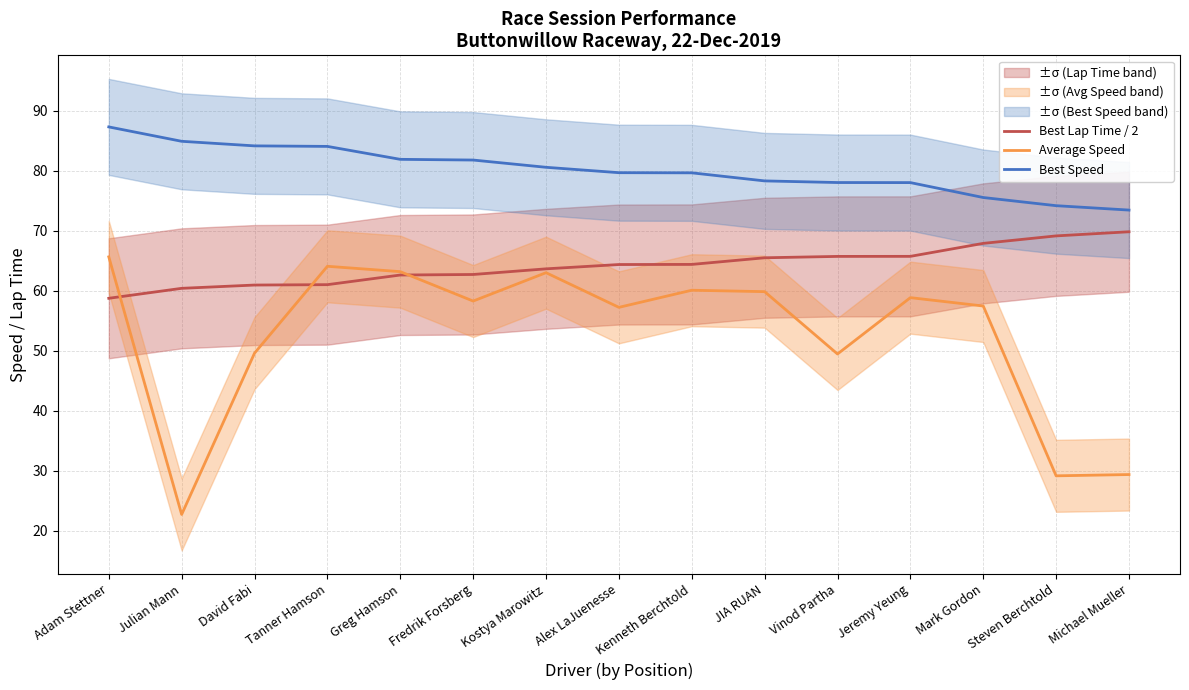

Rank the series at Vinod Partha from highest to lowest value.

Best Speed, Best Lap Time / 2, Average Speed